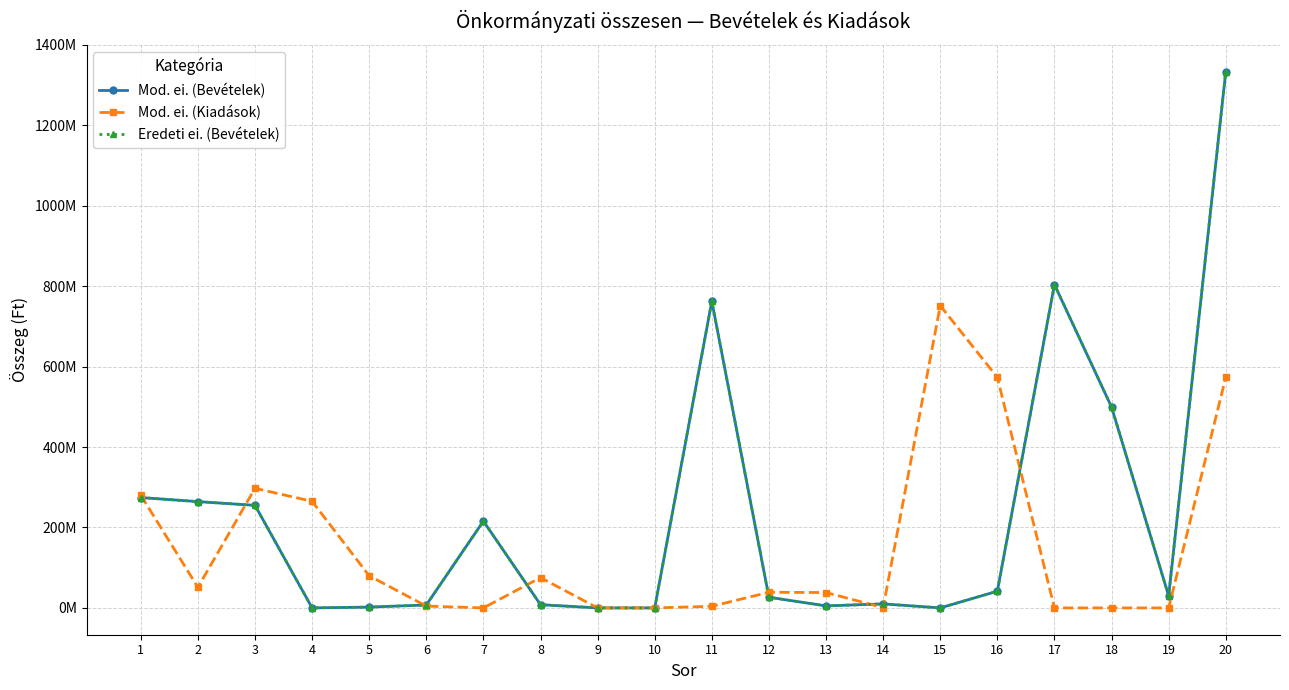

Does the chart have visible grid lines?

Yes